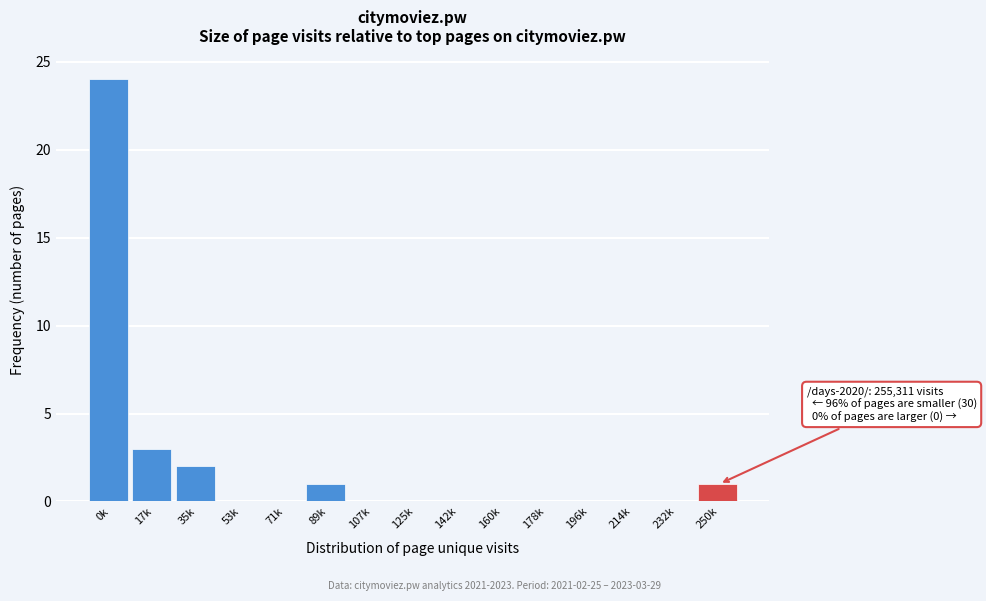

Reading left to right, extract all data points from this chart.

0k=24	17k=3	35k=2	53k=0	71k=0	89k=1	107k=0	125k=0	142k=0	160k=0	178k=0	196k=0	214k=0	232k=0	250k=1